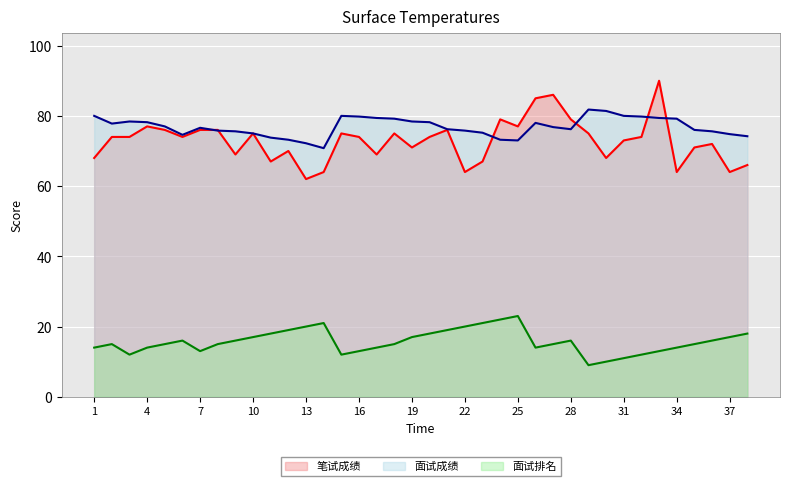

Which series has the widest spread of values?

笔试成绩